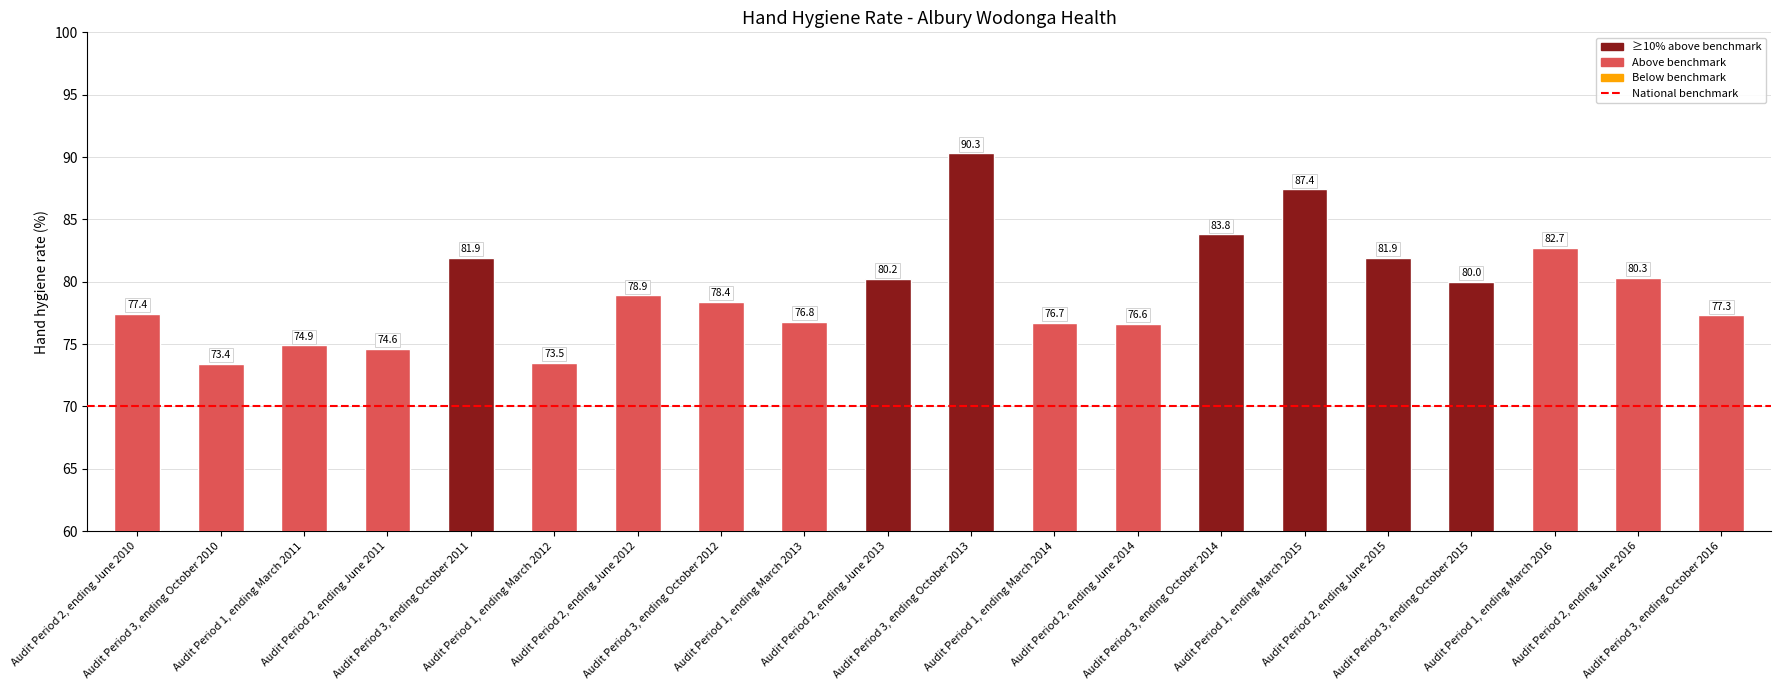

What is the label of the 4th bar from the right?

Audit Period 3, ending October 2015